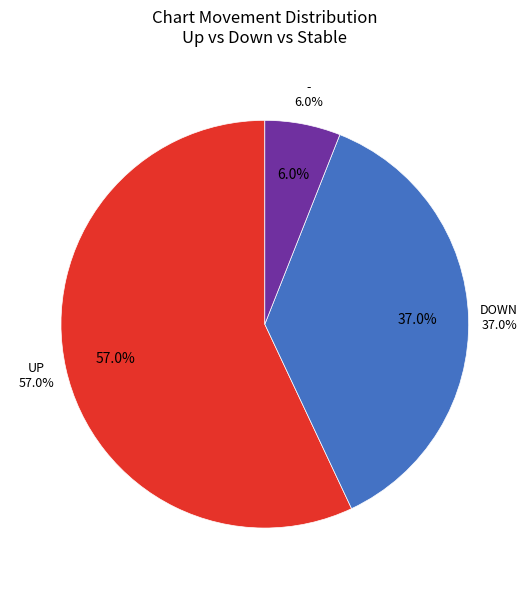

What is the ratio of the value at down to the value at -?

6.2